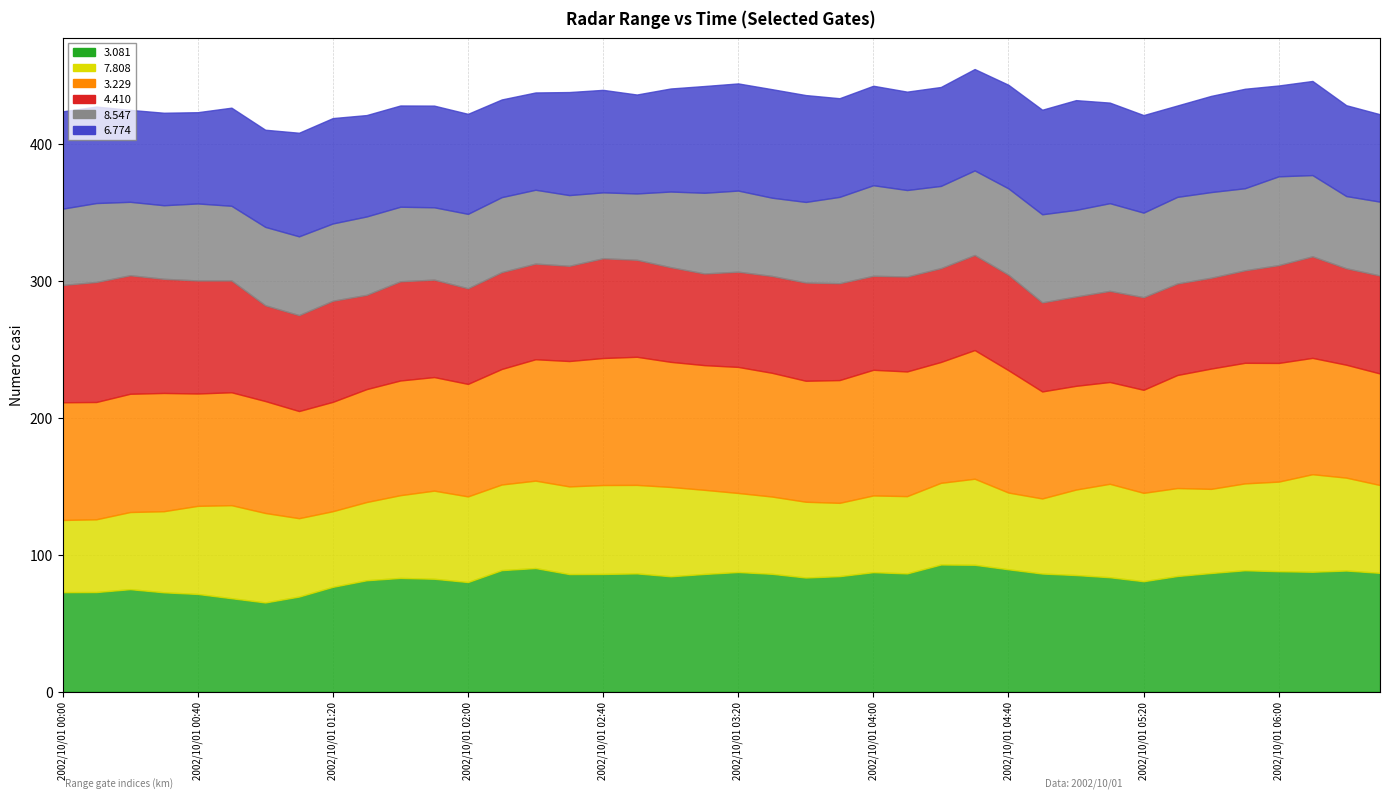

What is the label of the 35th point from the right?

2002/10/01 00:50